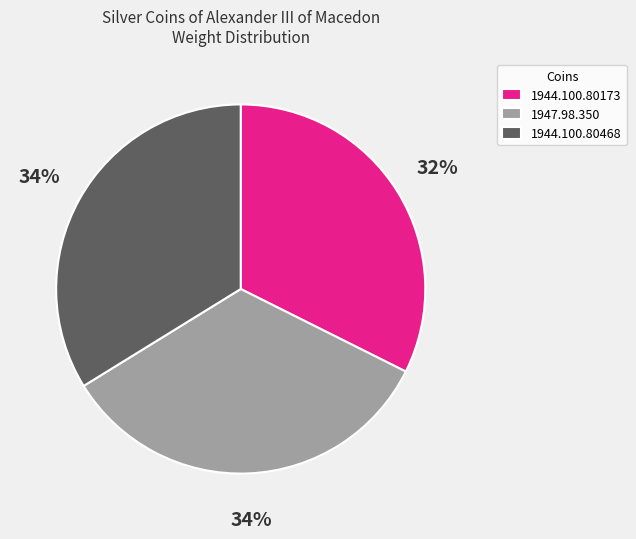

Which category has the smallest portion of the pie?

1944.100.80173